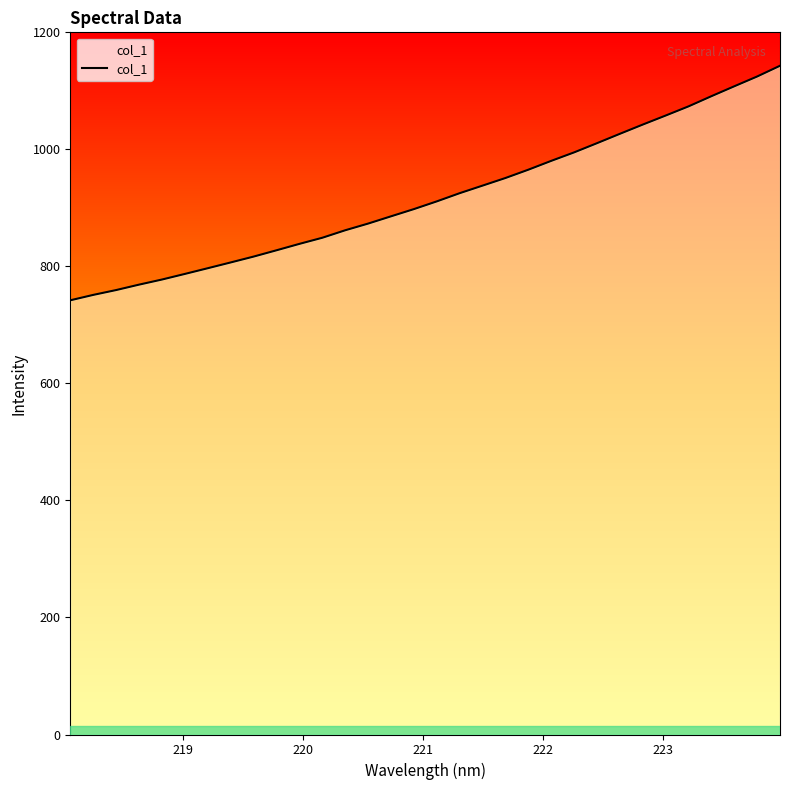

What is the difference between the maximum and minimum values?

400.9